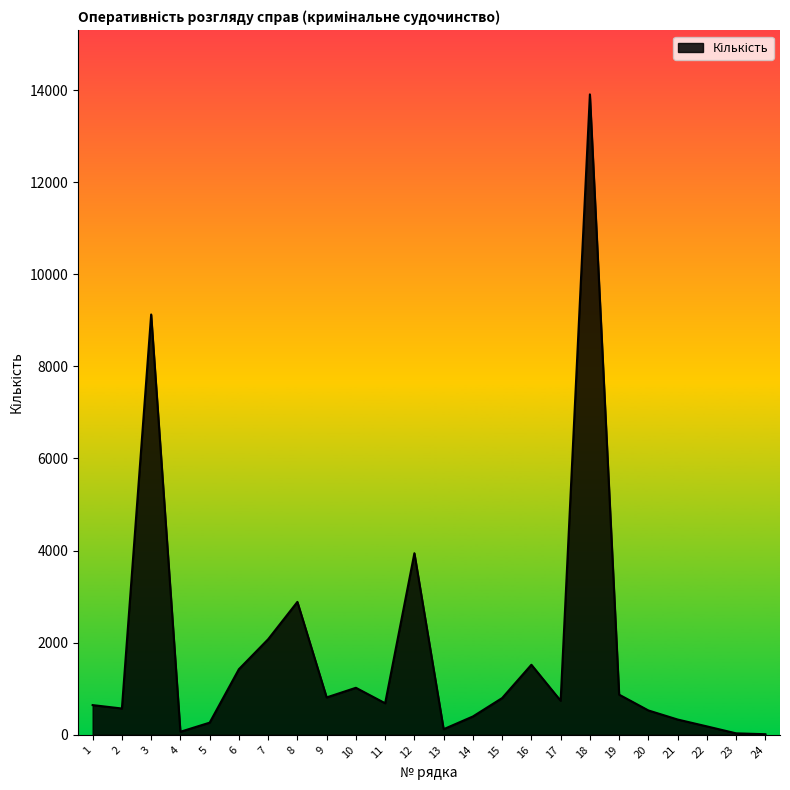

Approximately how many times larger is the value at 5 compared to 1?

0.4